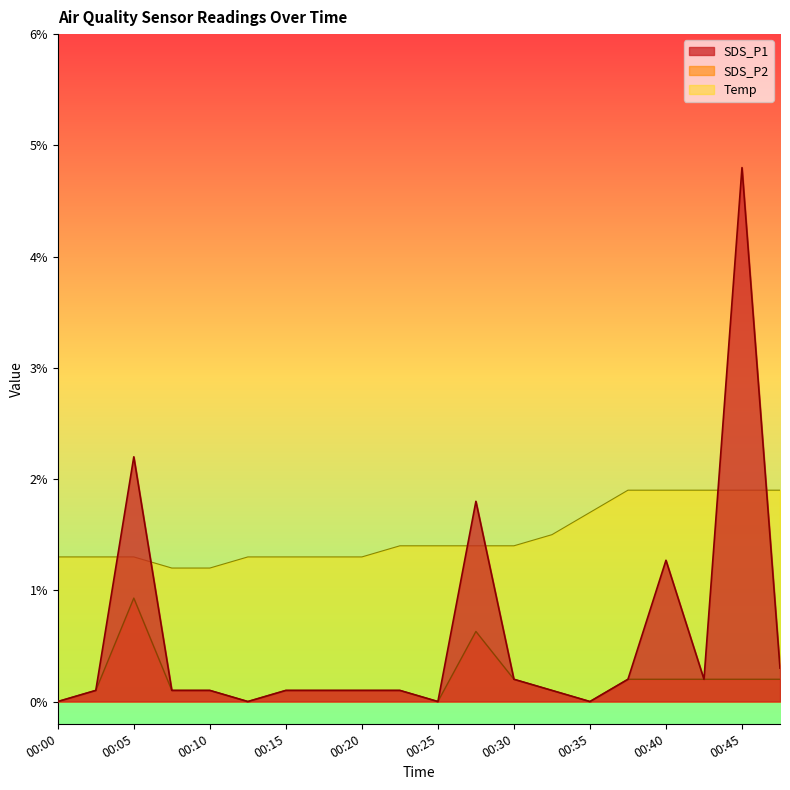

The Temp series shows 1.3 at 00:15. True or false?

True